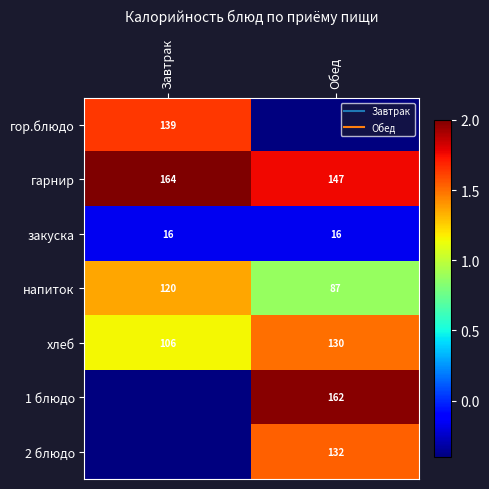

Is it true that 2 блюдо equals -0.5 at Завтрак?

False